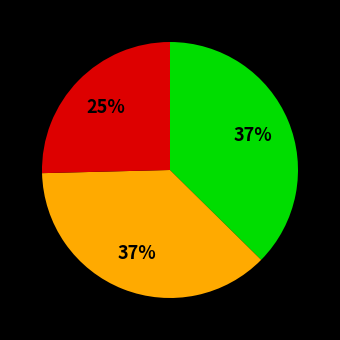

To the nearest percent, what is the average slice percentage?

33%